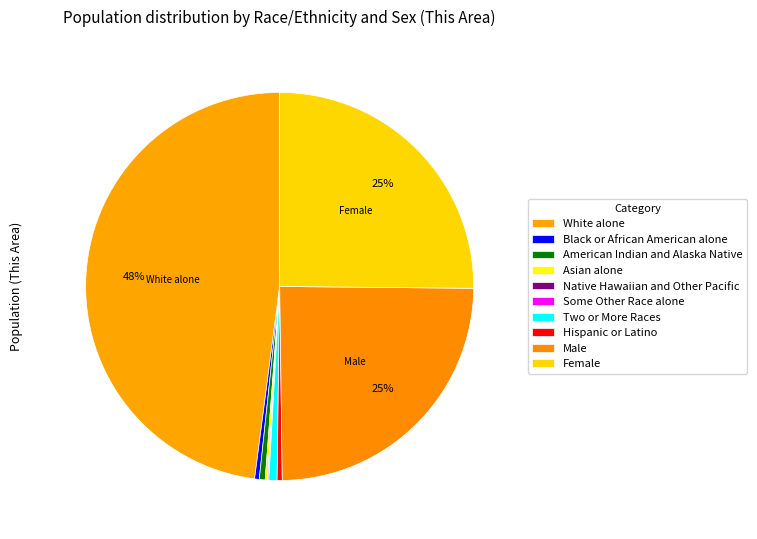

What percentage do Male and Asian alone together represent?

24.8%